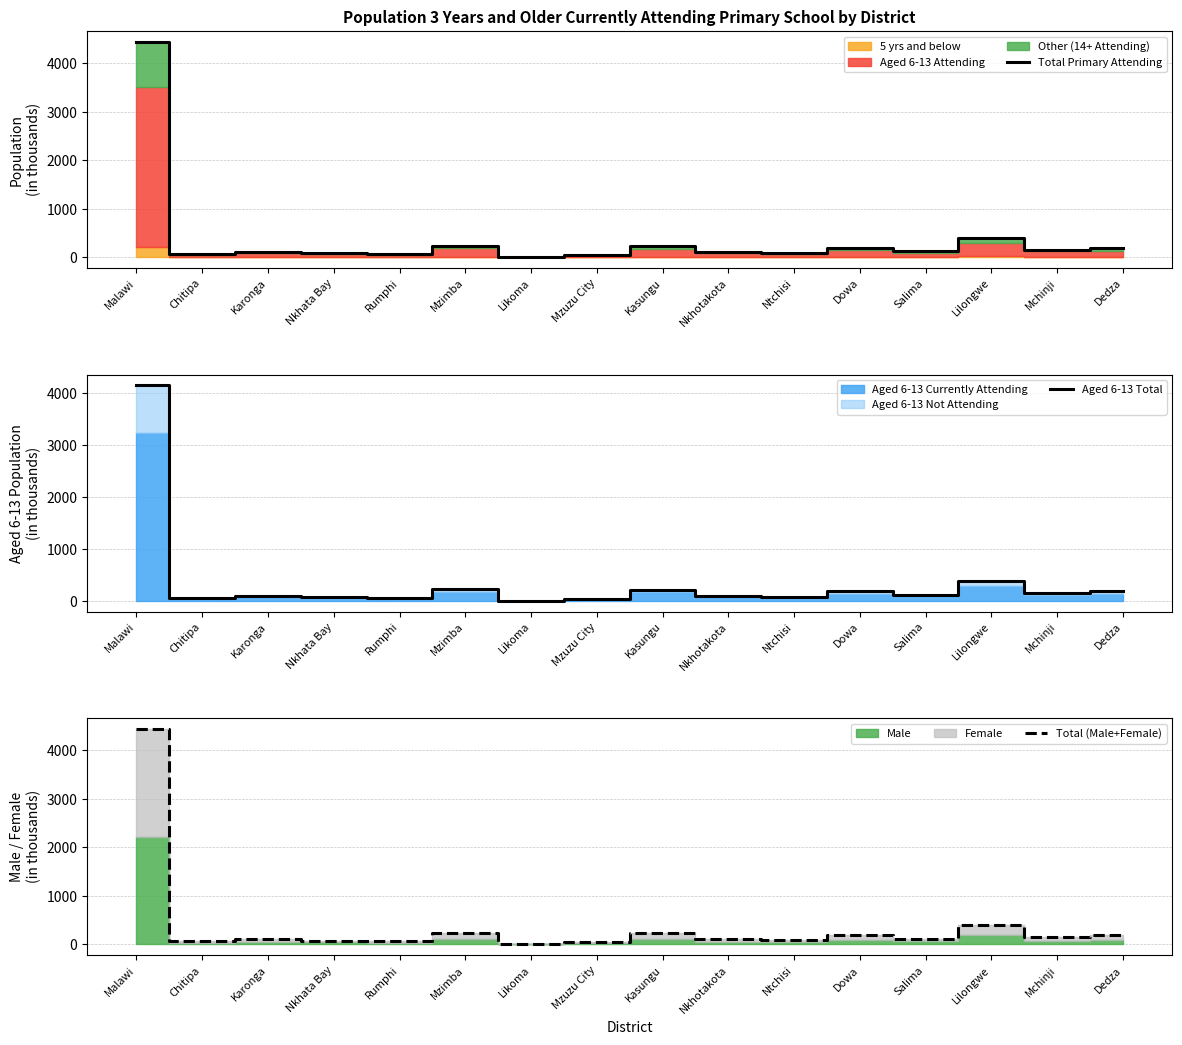

At which label does Total (Male+Female) first exceed 121?

Malawi